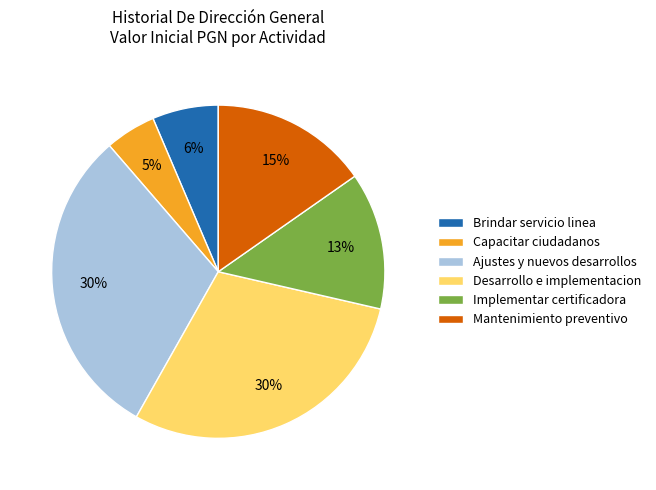

Combined, do Ajustes y nuevos desarrollos and Capacitar ciudadanos account for over 50%?

No